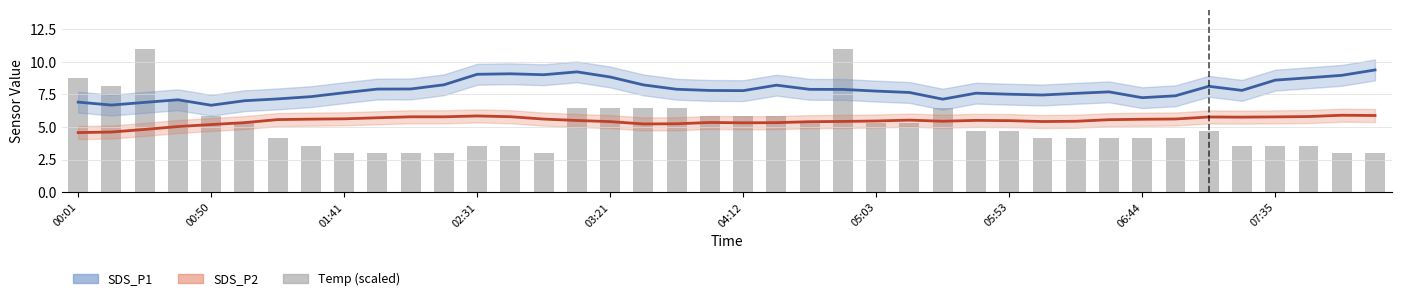

How many categories are shown in the chart?

40